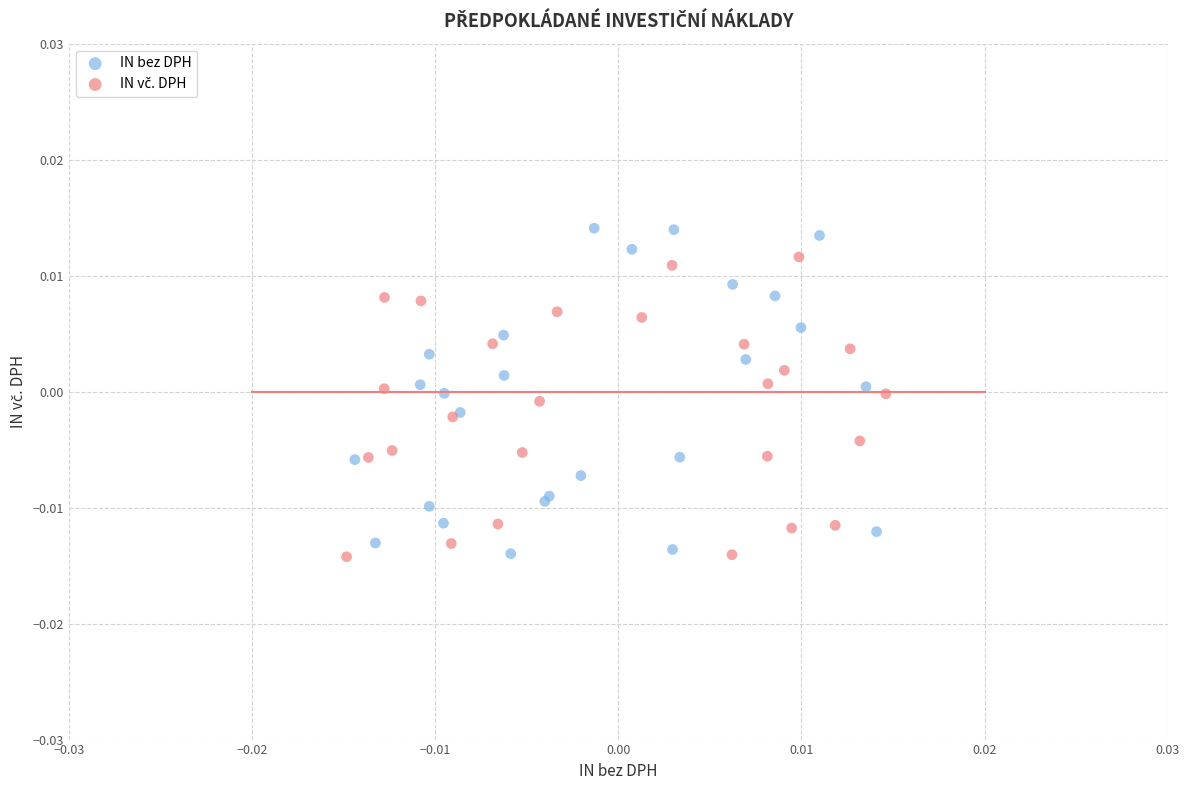

Which series has the largest Y range (max minus min)?

IN bez DPH